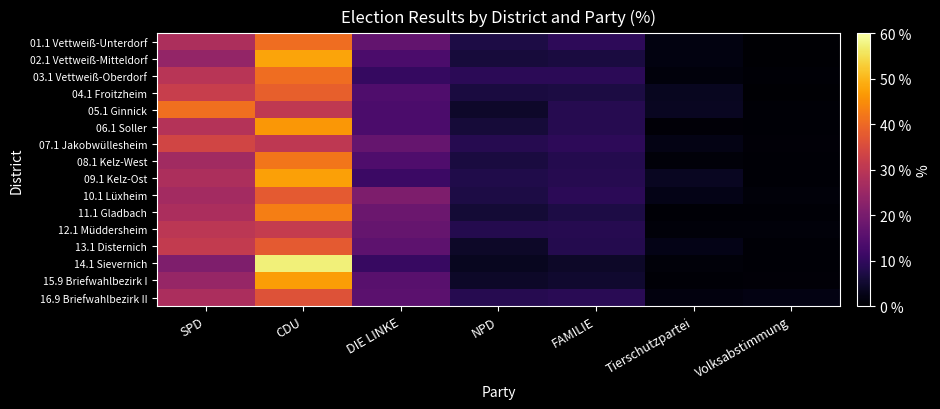

Which series has the largest range (max minus min)?

14.1 Sievernich